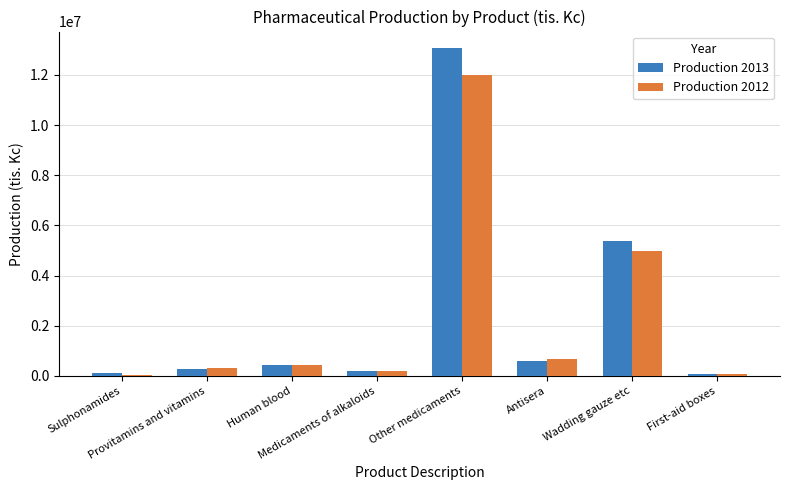

Which series has the widest spread of values?

Production 2013